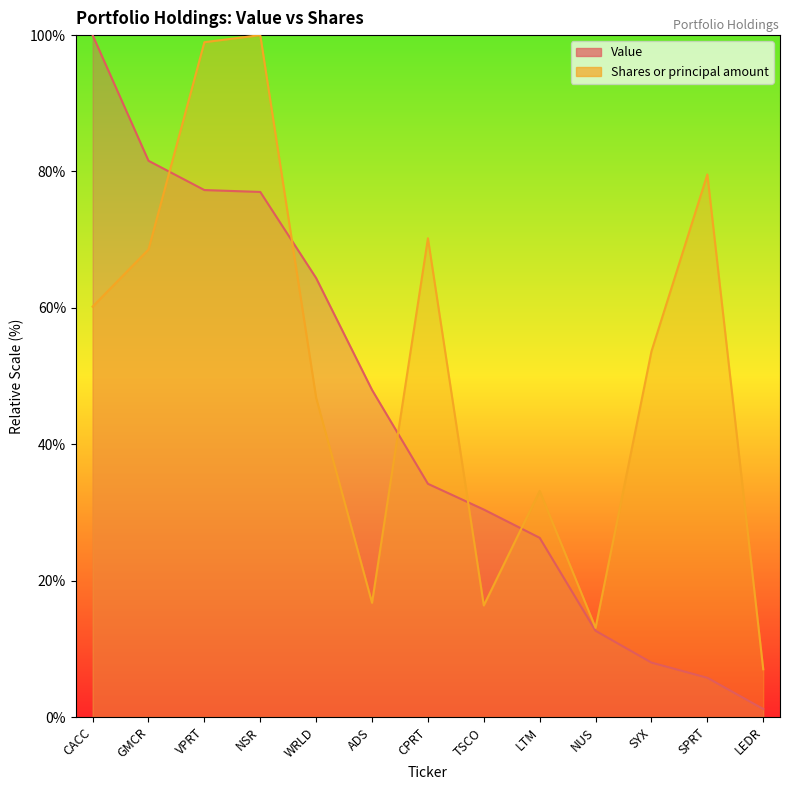

At which category is the sum across all series the highest?

NSR